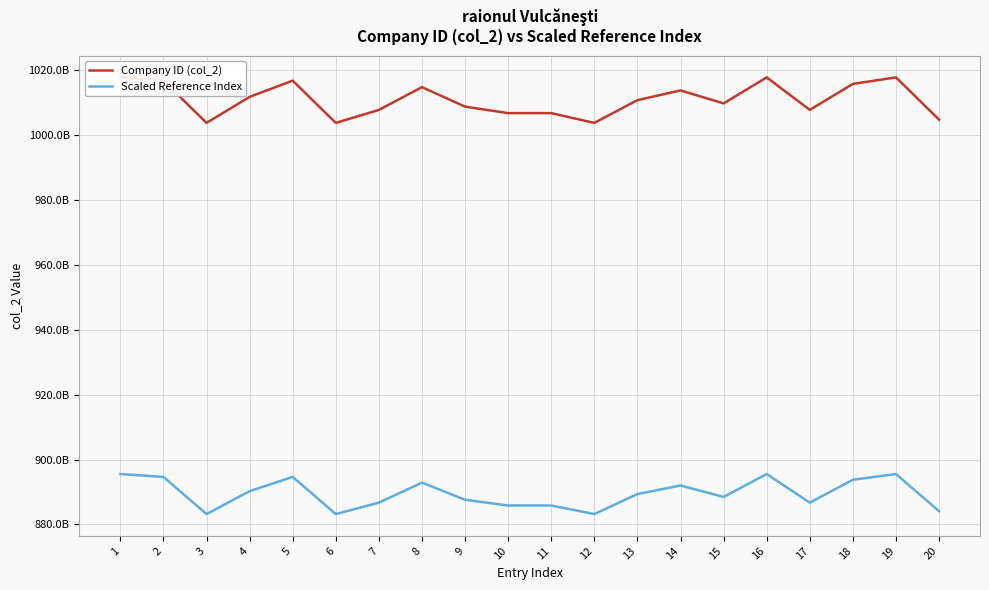

Where is the first local maximum for Company ID (col_2)?

5